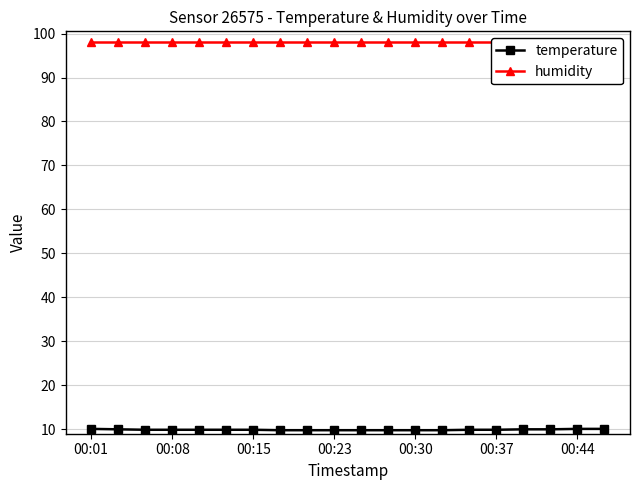

Which series has the widest spread of values?

temperature